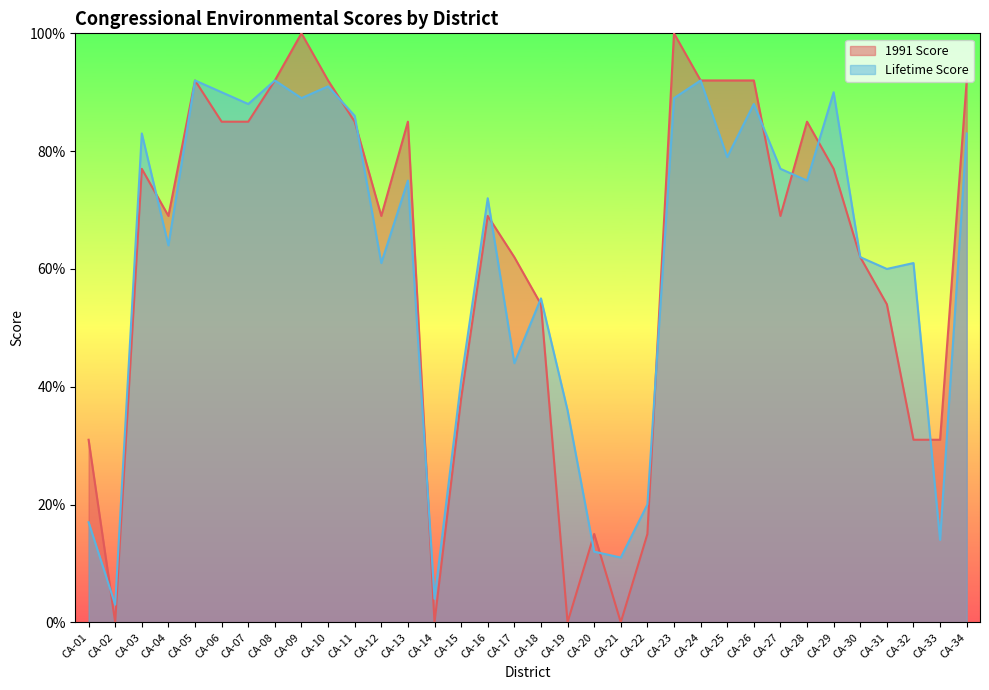

Between CA-19 and CA-23, which series saw the biggest shift?

1991 Score